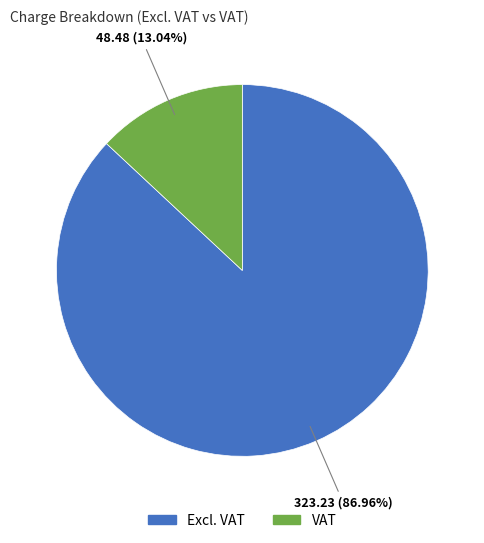

The Excl. VAT slice represents 75% of the pie. True or false?

False